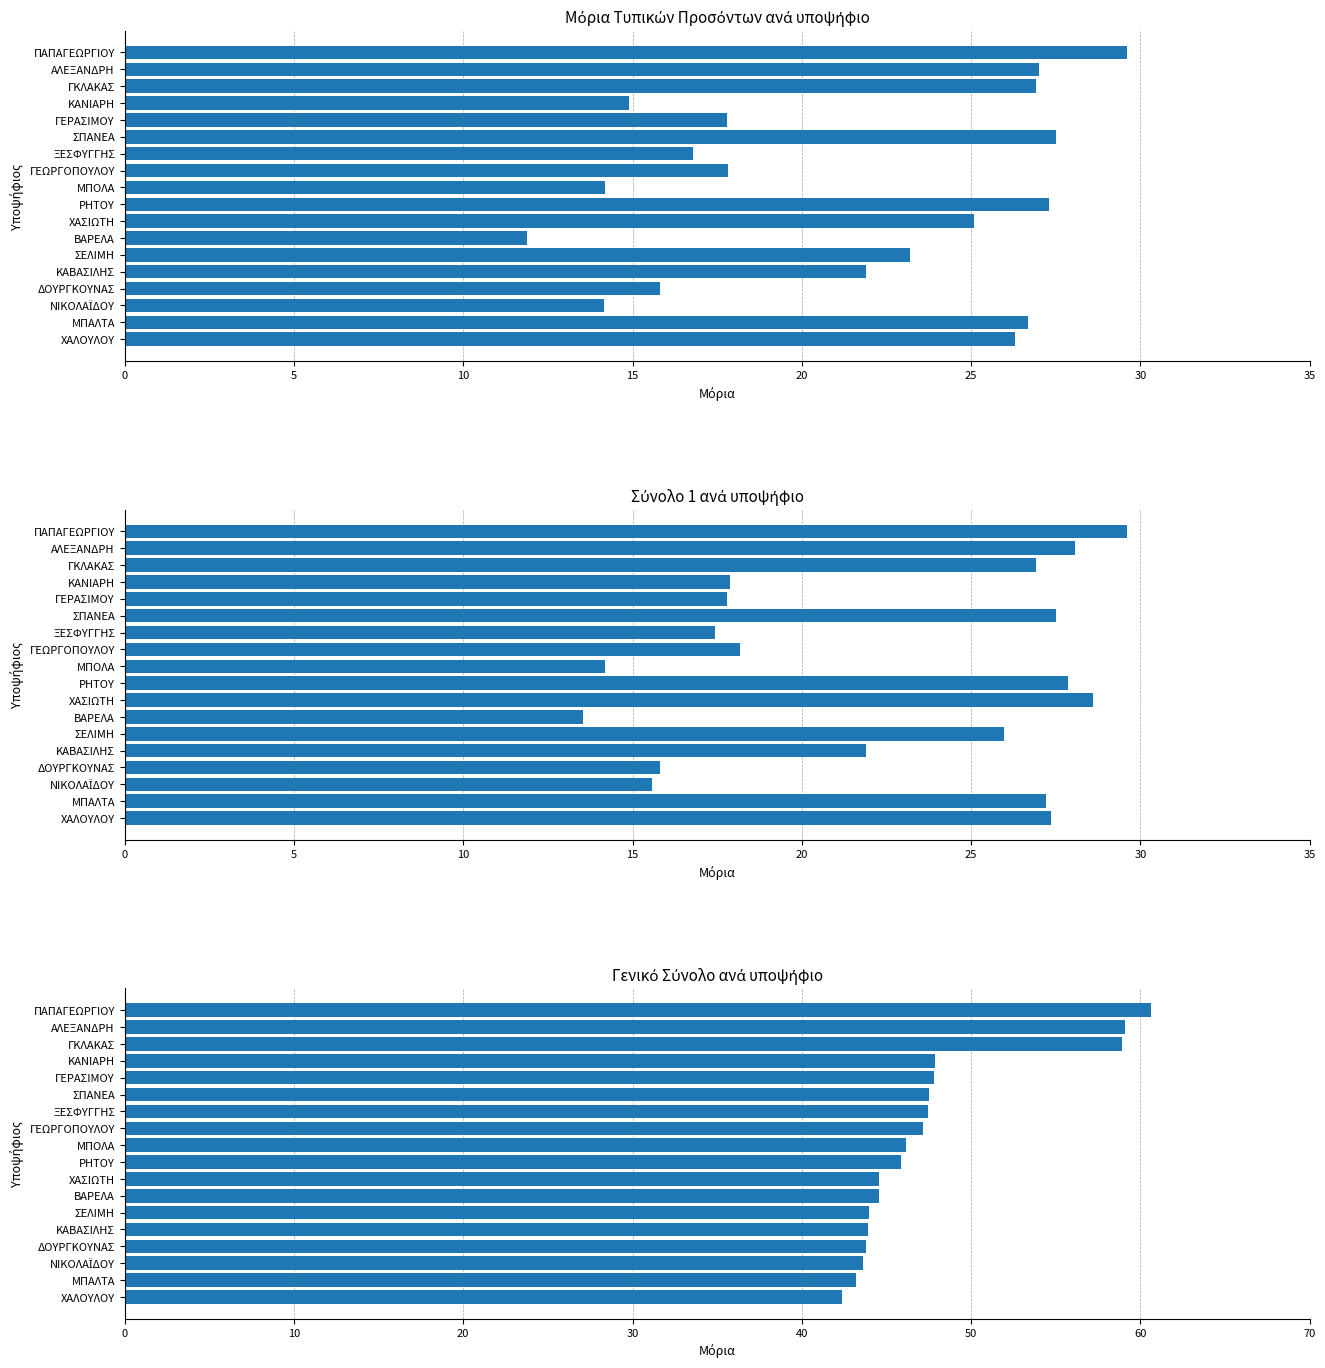

What is the value of the ΣΥΝΟΛΟ ΜΟΡΙΩΝ ΤΥΠΙΚΩΝ ΠΡΟΣΟΝΤΩΝ bar at the 8th from the left?

17.8